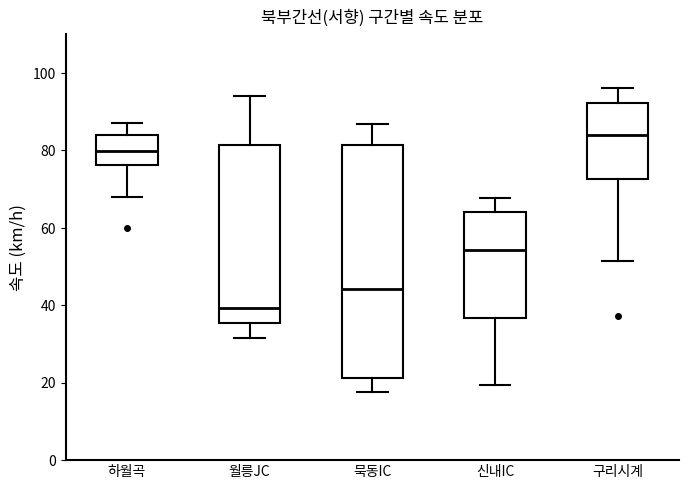

Where does the median line of the box for 월릉JC sit on the y-axis? The values are not printed on the chart, so give them approximately, as read against the axis.

40